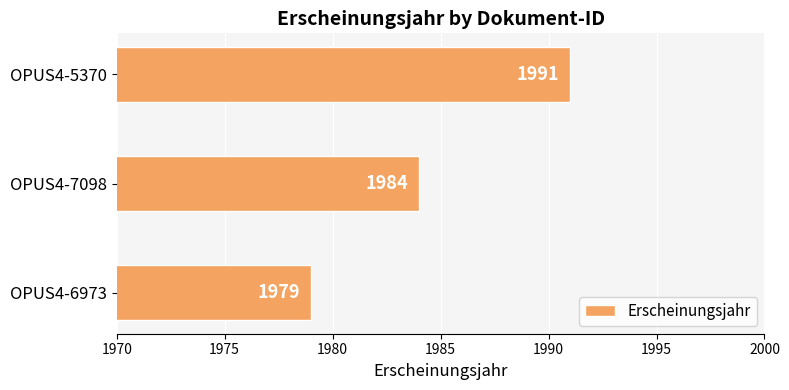

What is the minimum value shown in the chart?

1979